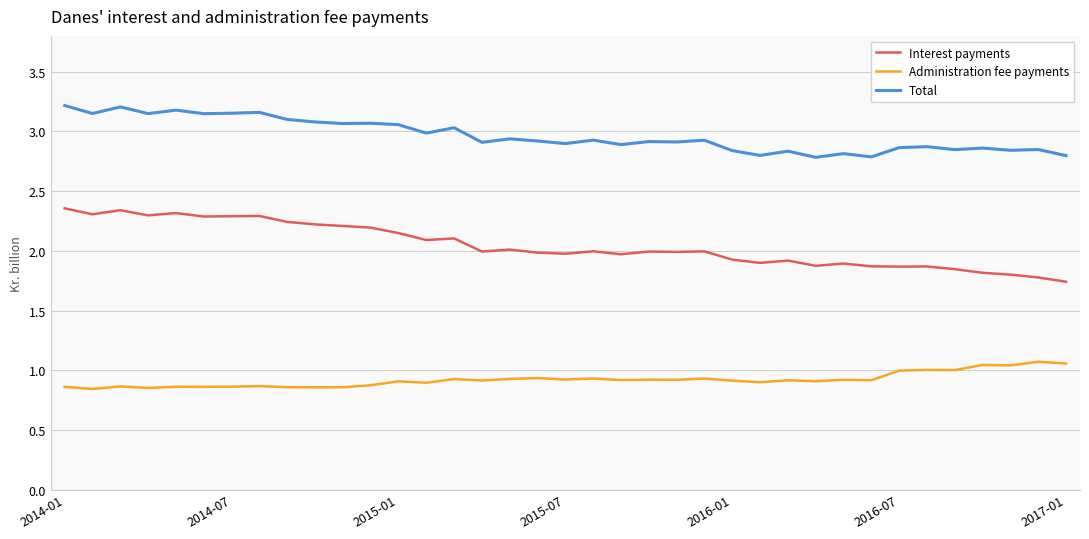

List the series in order of their peak value, lowest first.

Administration fee payments, Interest payments, Total